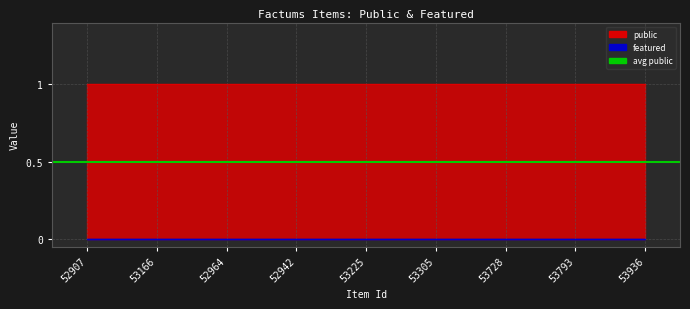

Where is public nearest to the value 1?

52907